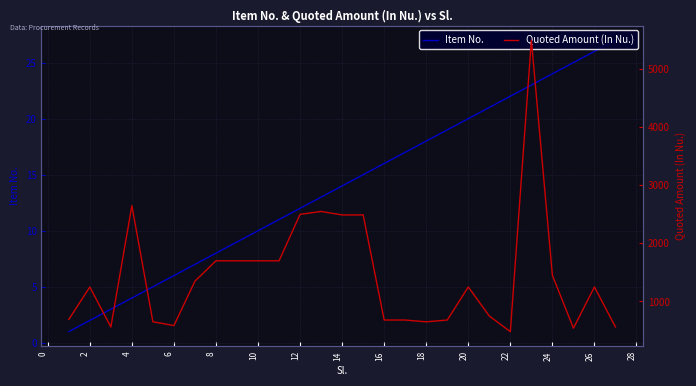

What is the highest value of the Quoted Amount (In Nu.) series?

5500